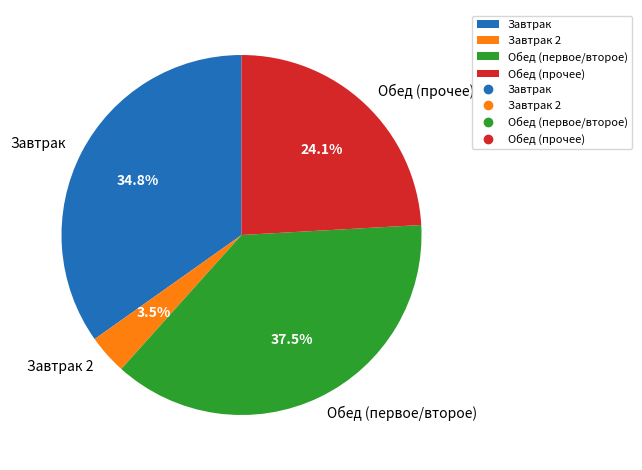

Rank the categories by value from highest to lowest.

Обед (первое/второе), Завтрак, Обед (прочее), Завтрак 2